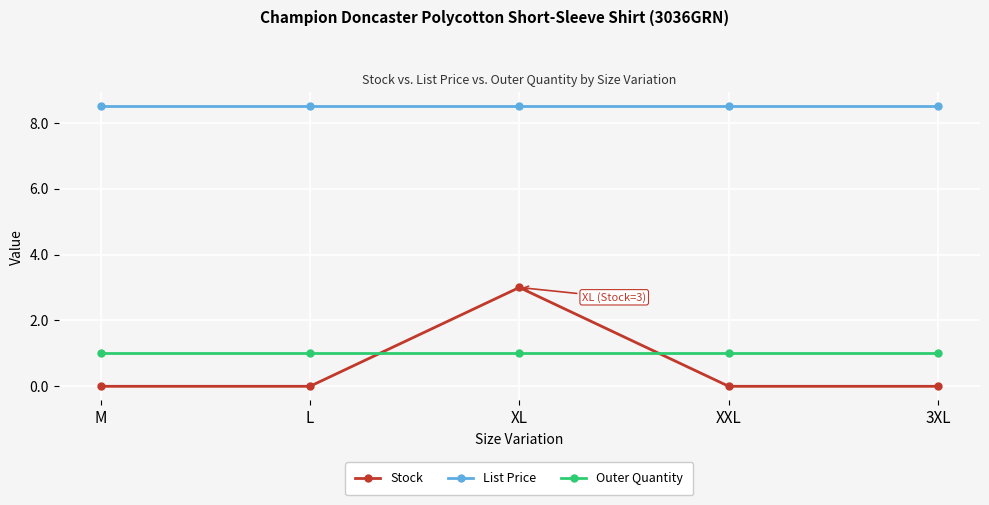

What is the label of the 5th point from the left?

3XL